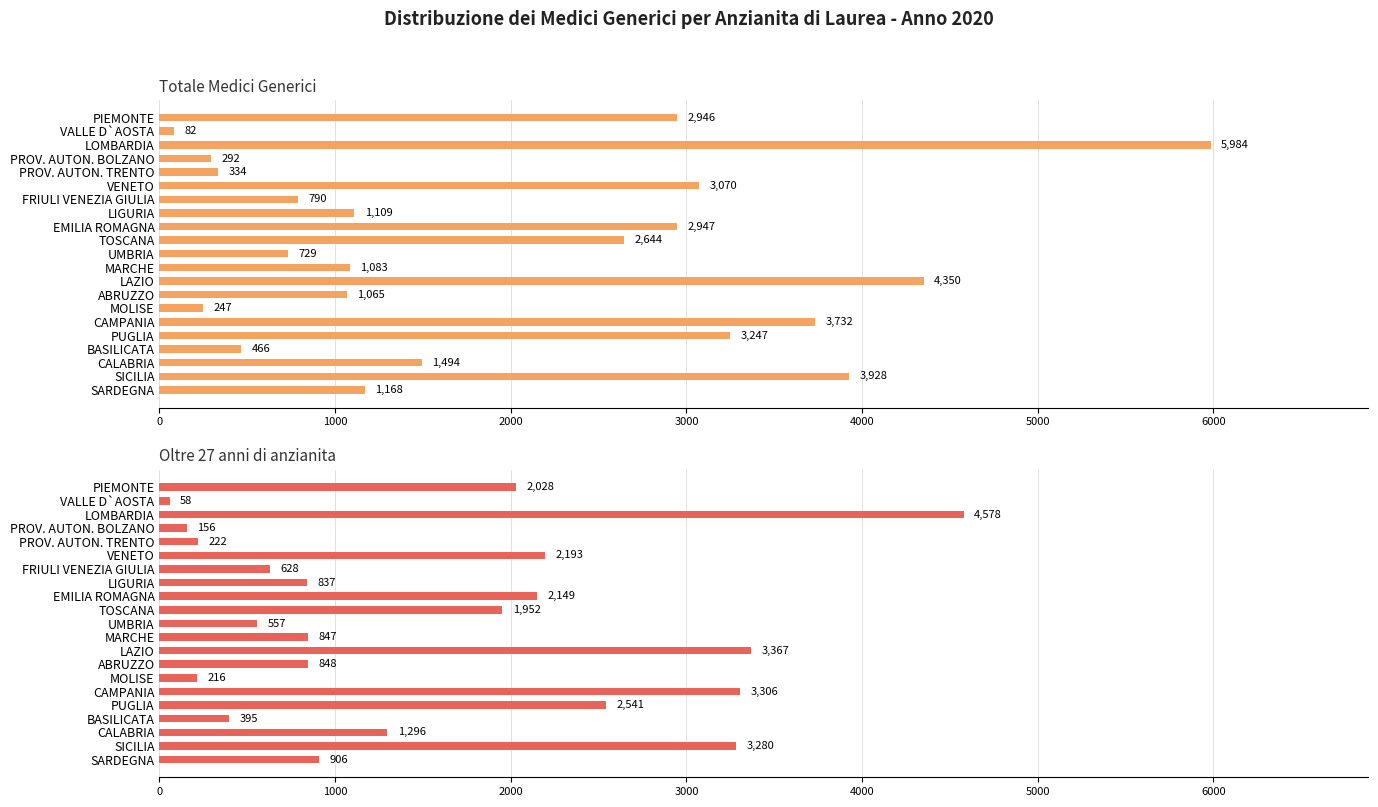

What is the difference between the maximum and second lowest values in the Oltre 27 anni di anzianita series?

4422